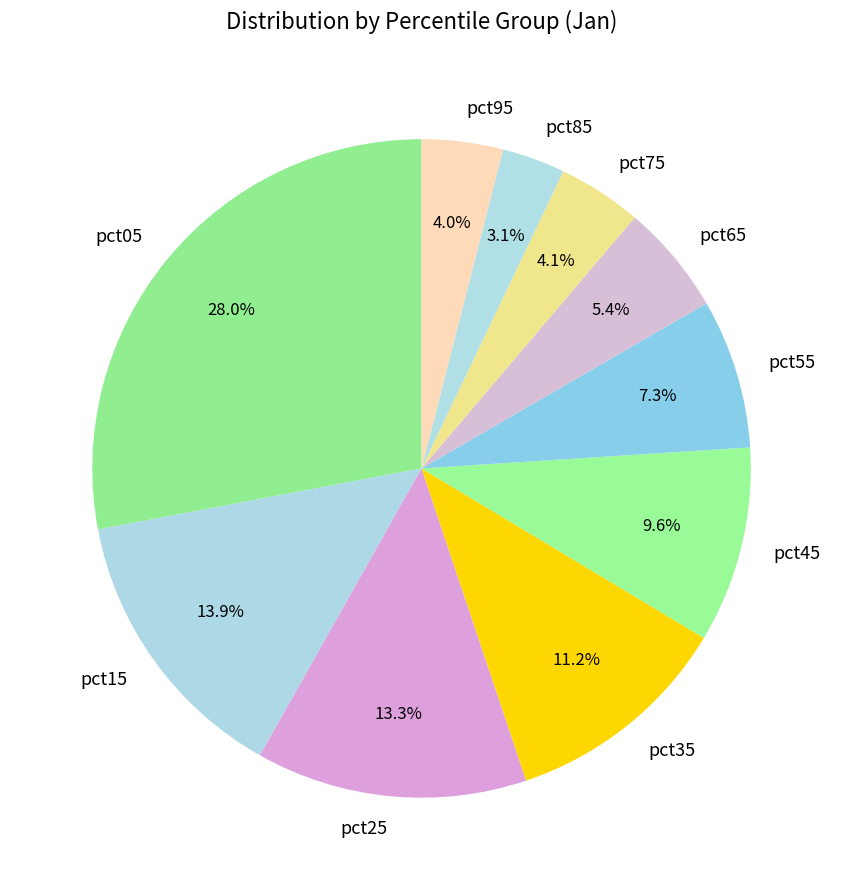

True or false: pct65 accounts for 5% of the total.

True